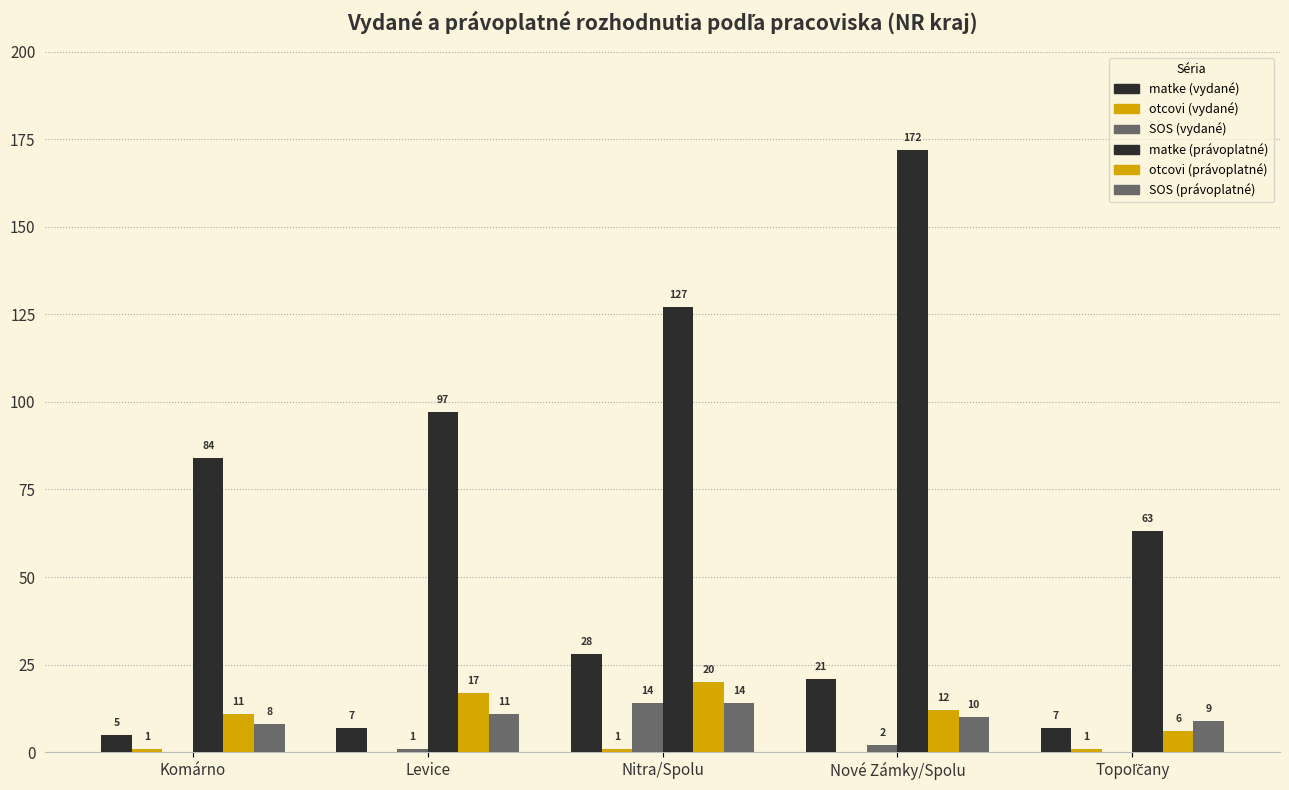

Which category has the lowest value in the otcovi (vydané) series?

Levice